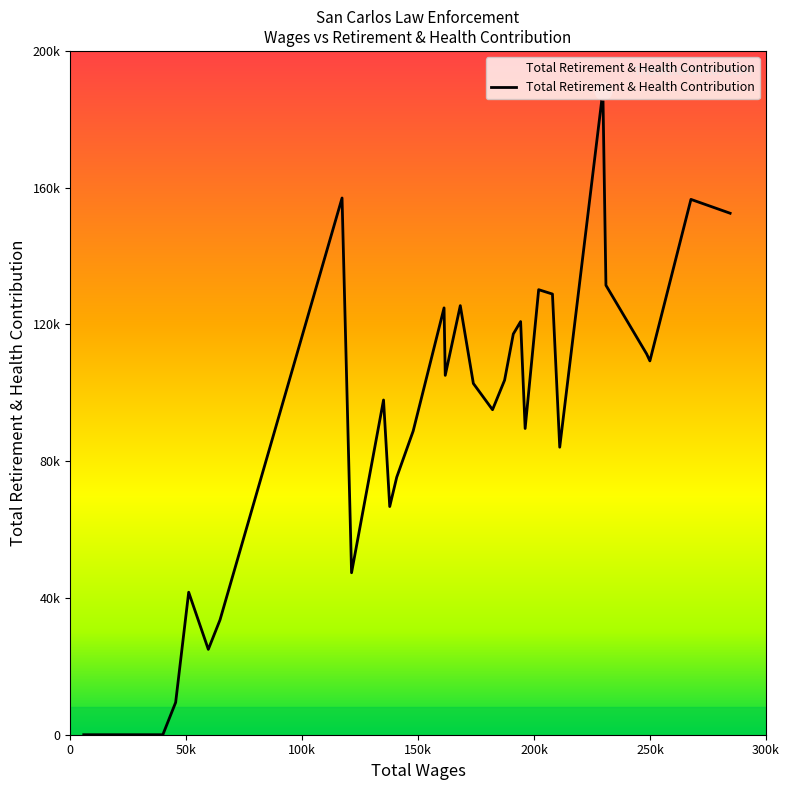

Does the chart display data point markers on the line(s)?

No